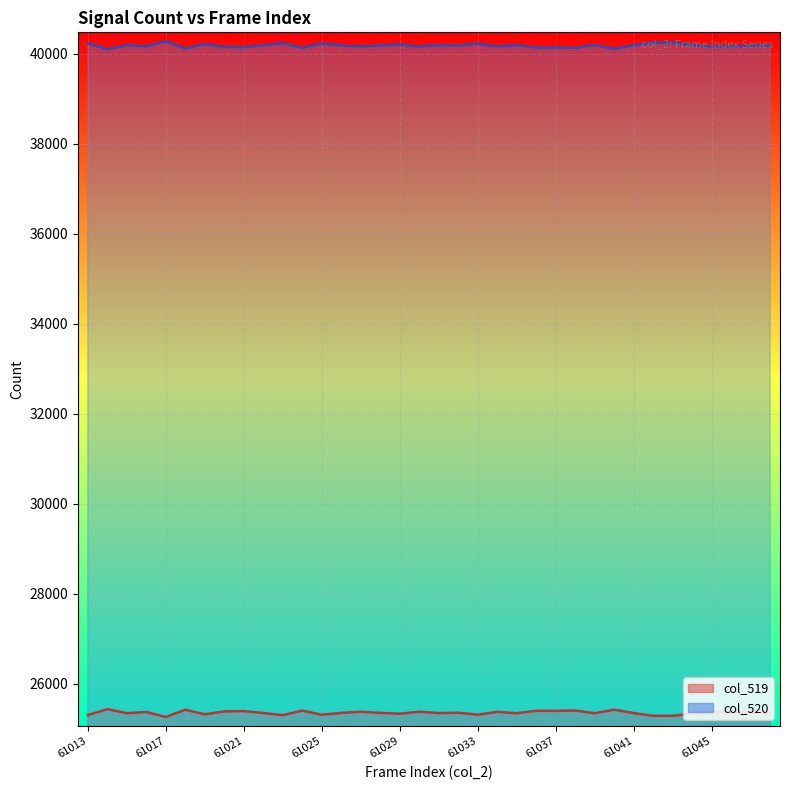

True or false: col_520 and col_519 cross at least once.

False